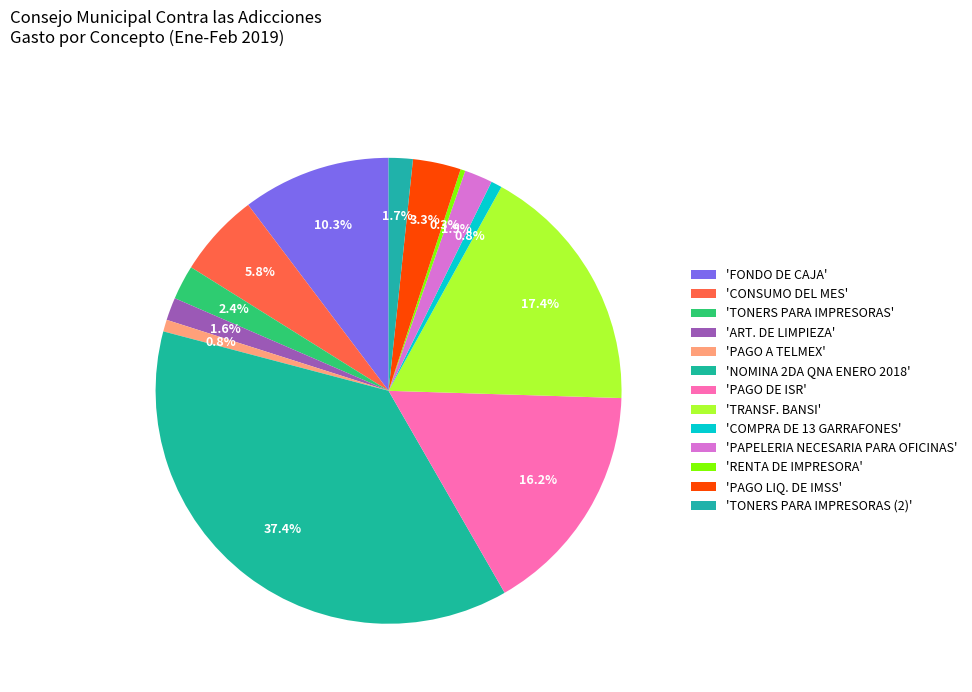

Which slice is the largest?

NOMINA 2DA QNA ENERO 2018